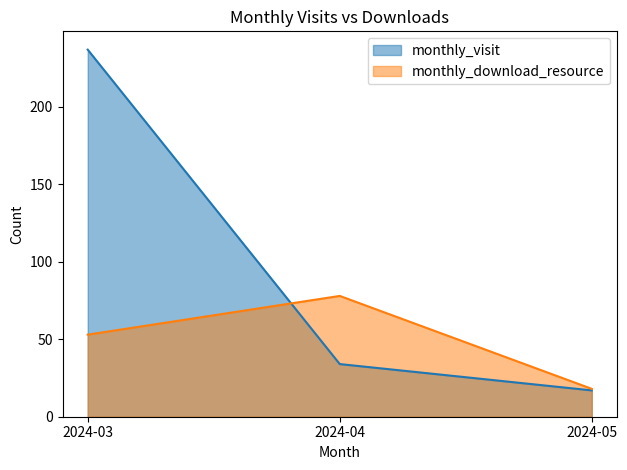

Reading left to right, extract all data points from this chart.

monthly_visit: 2024-03=237	2024-04=34	2024-05=17
monthly_download_resource: 2024-03=53	2024-04=78	2024-05=18